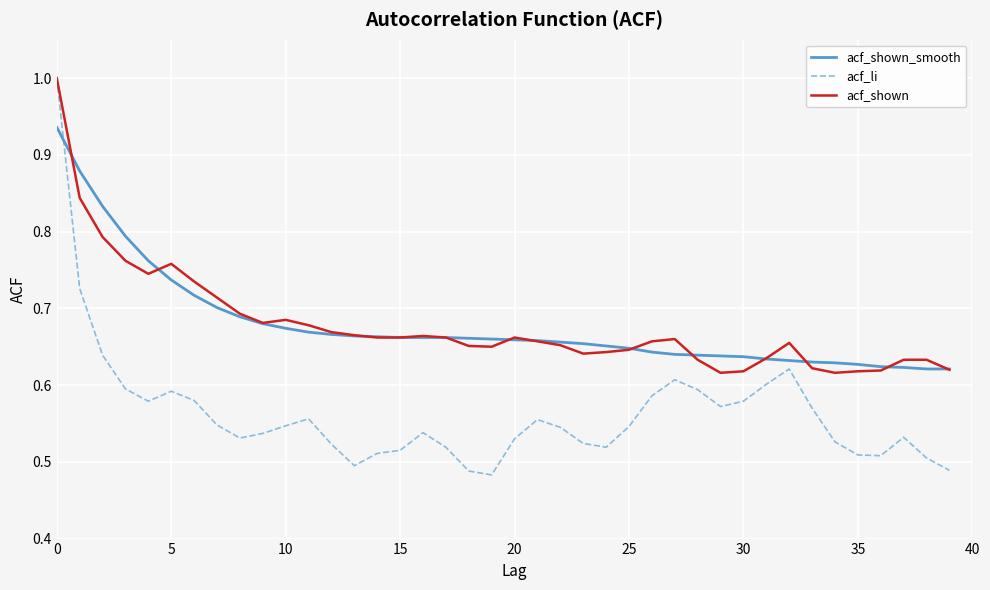

Which series ends up on top after the final intersection of acf_shown_smooth and acf_li?

acf_shown_smooth